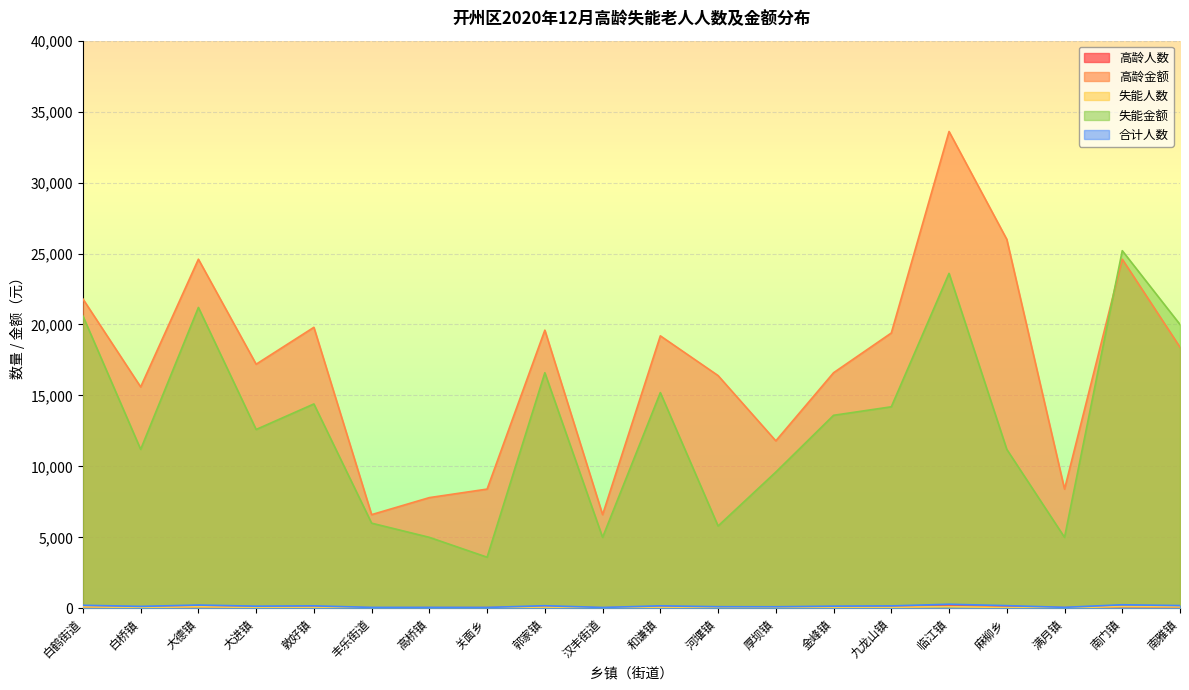

At how many categories does at least one series exceed 3675?

20